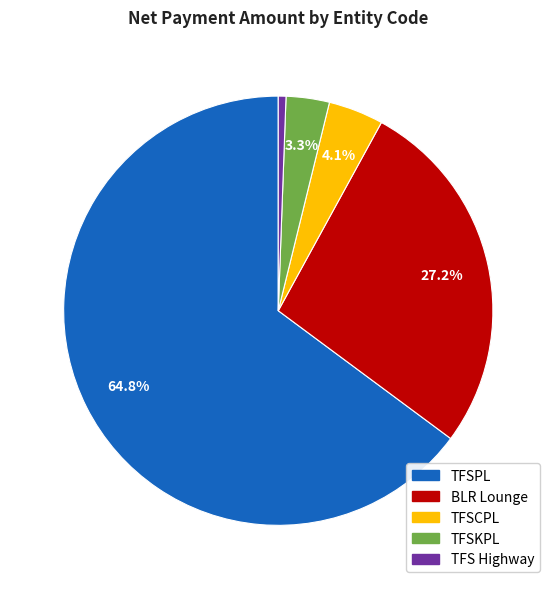

How many slices are in this pie chart?

5